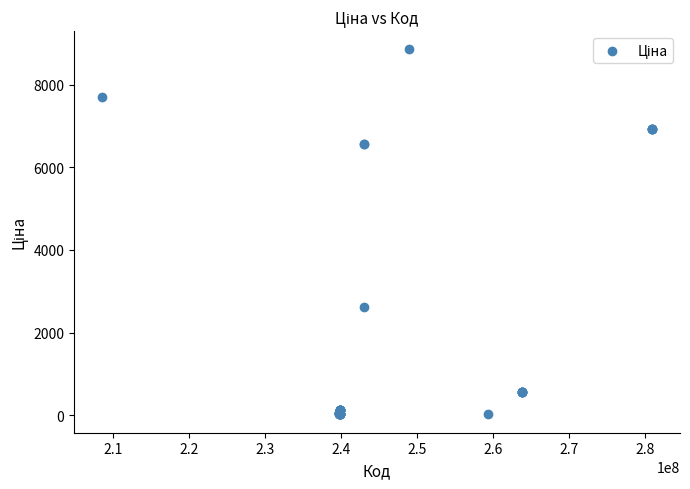

What Y value in the scatter plot is closest to 4436?

2627.5